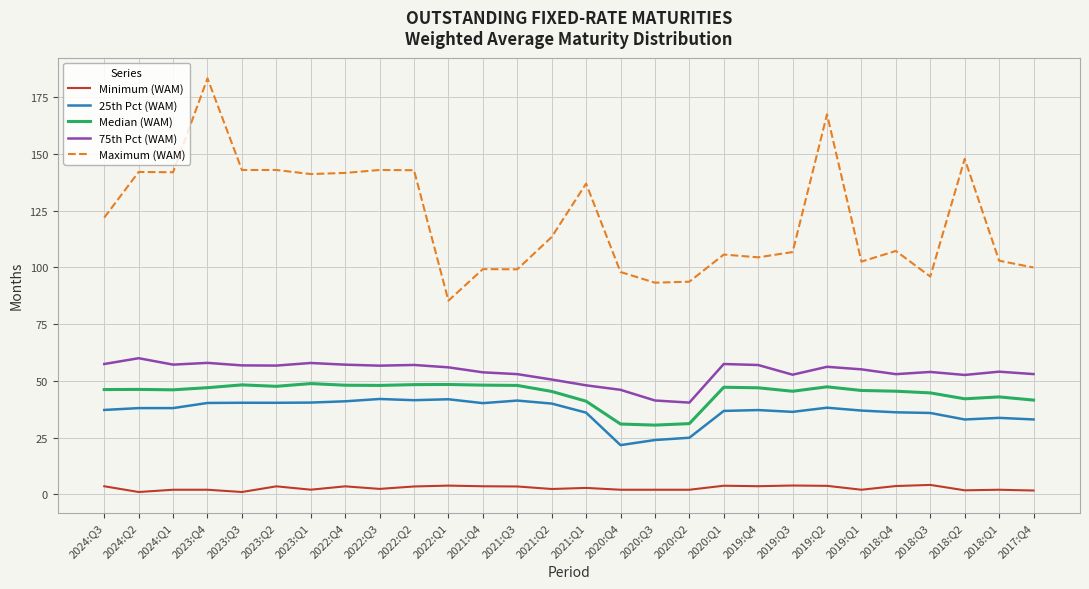

Which series has the widest spread of values?

Maximum (WAM)